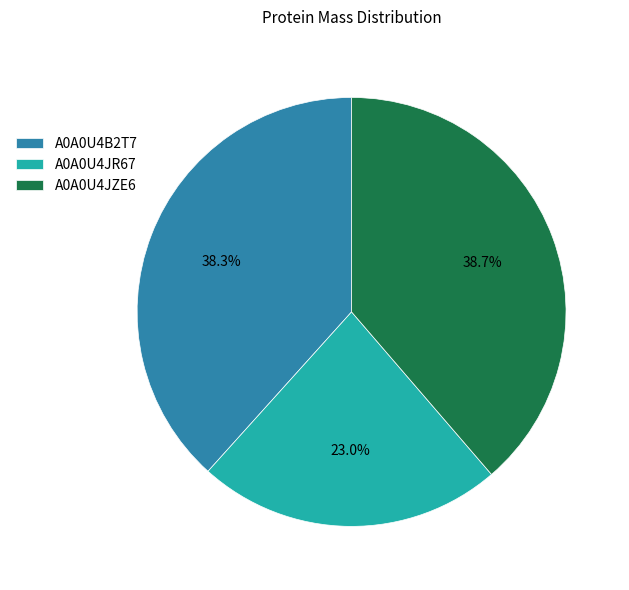

True or false: A0A0U4JZE6 accounts for 29% of the total.

False